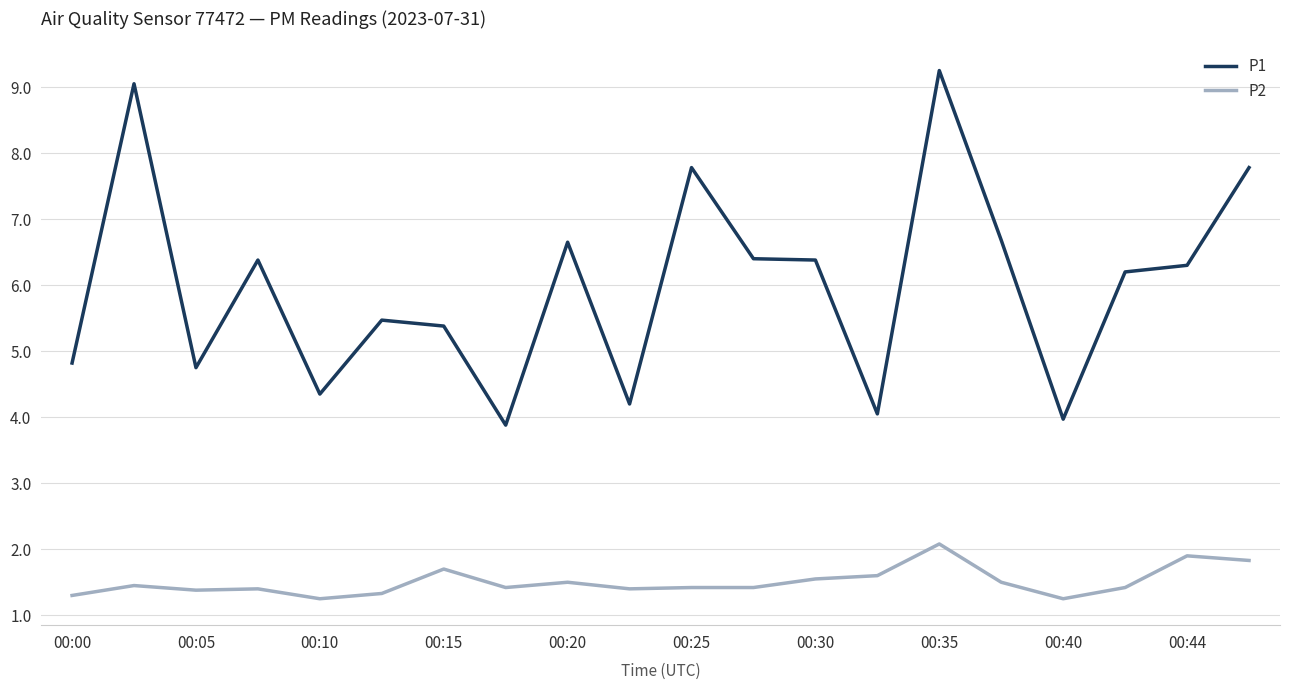

What is the difference between the maximum and minimum values in the P1 series?

5.4